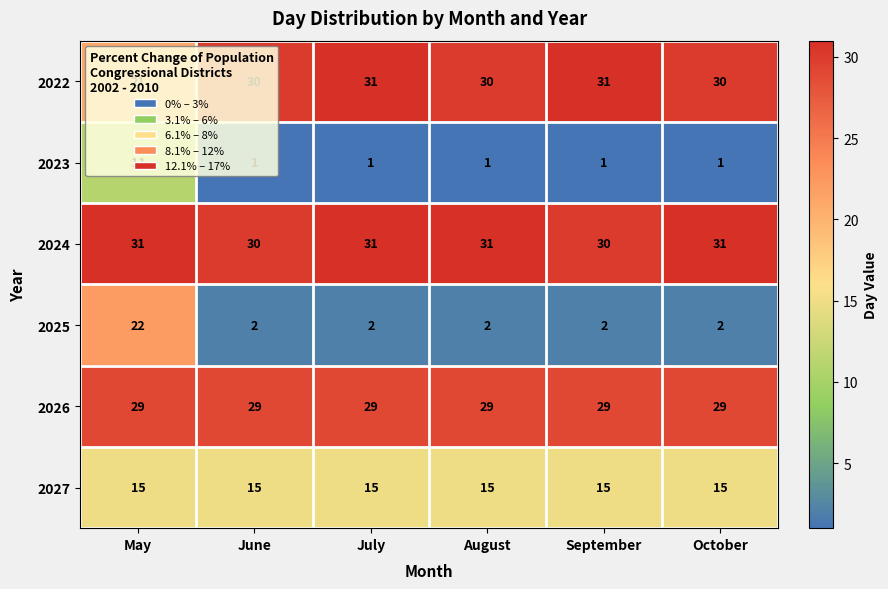

How many series are shown in this chart?

6